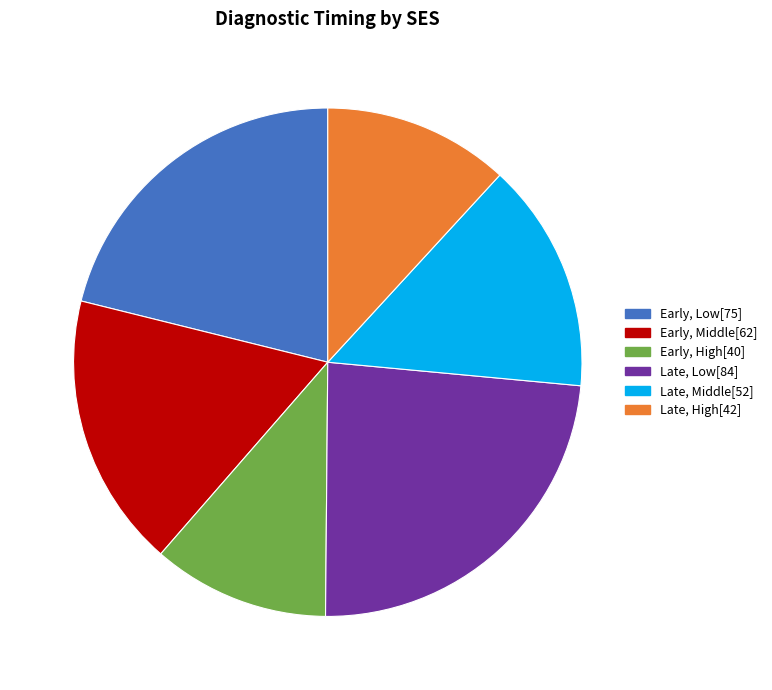

Is it true that Early, Low is 21% of the pie?

True